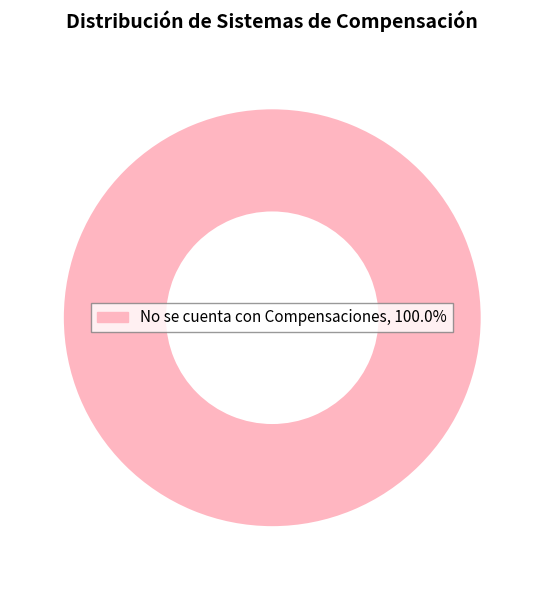

Is there any slice that represents more than half of the pie?

Yes